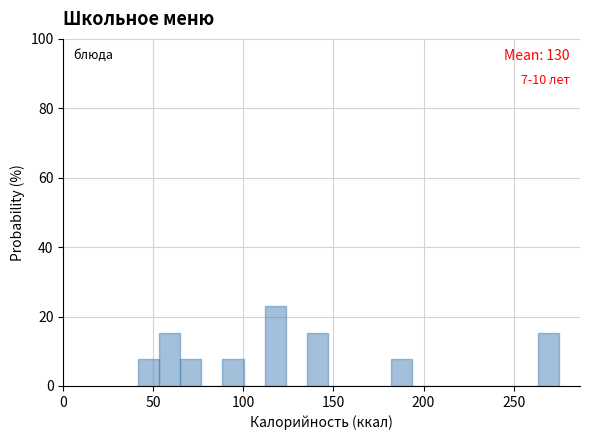

Read against the x-axis, roughly where is the centre of the tallest bar?

120